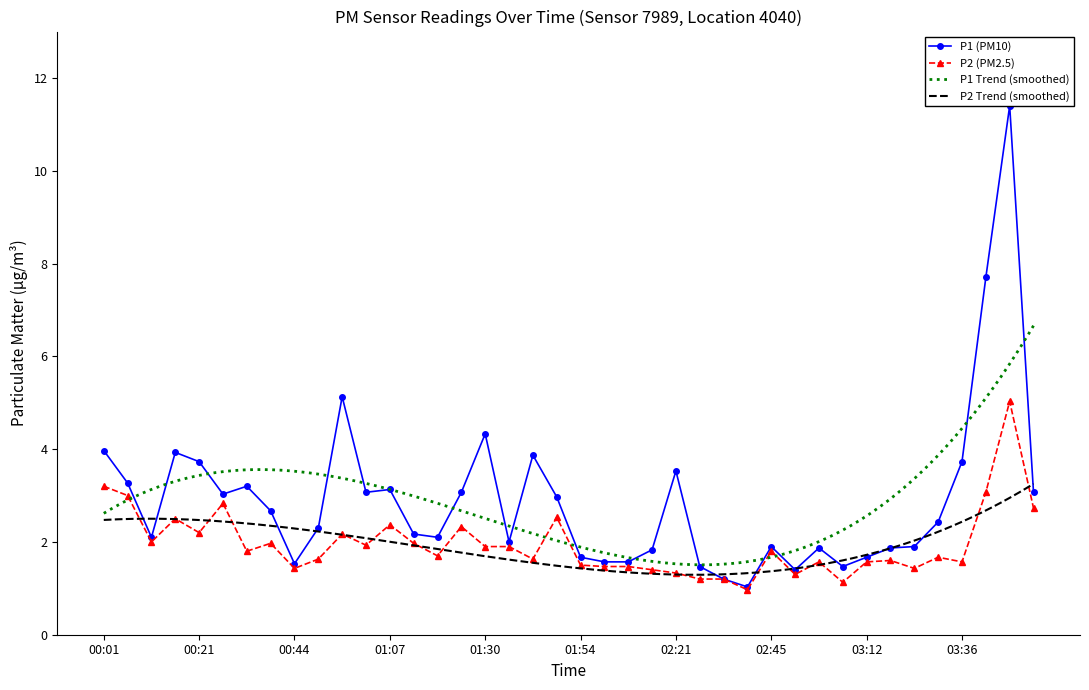

Which has a higher value, 22 or 26?

22